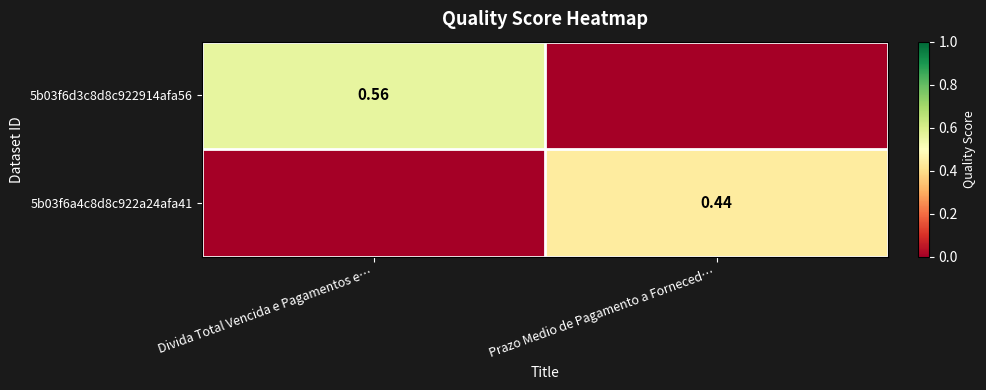

How many data points in 5b03f6d3c8d8c922914afa56 are above 0?

1